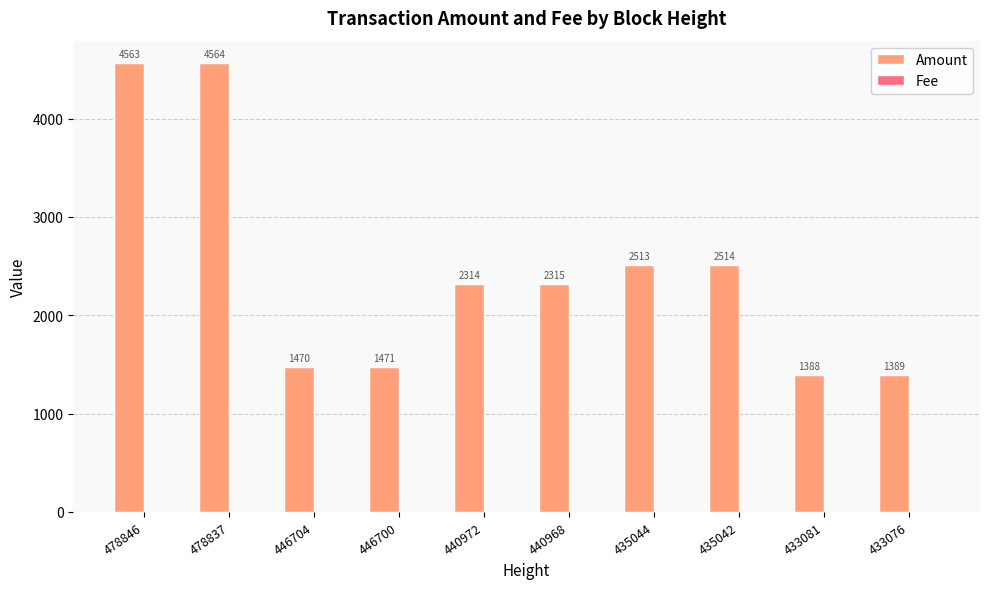

What is the sum of all Amount values?

24501